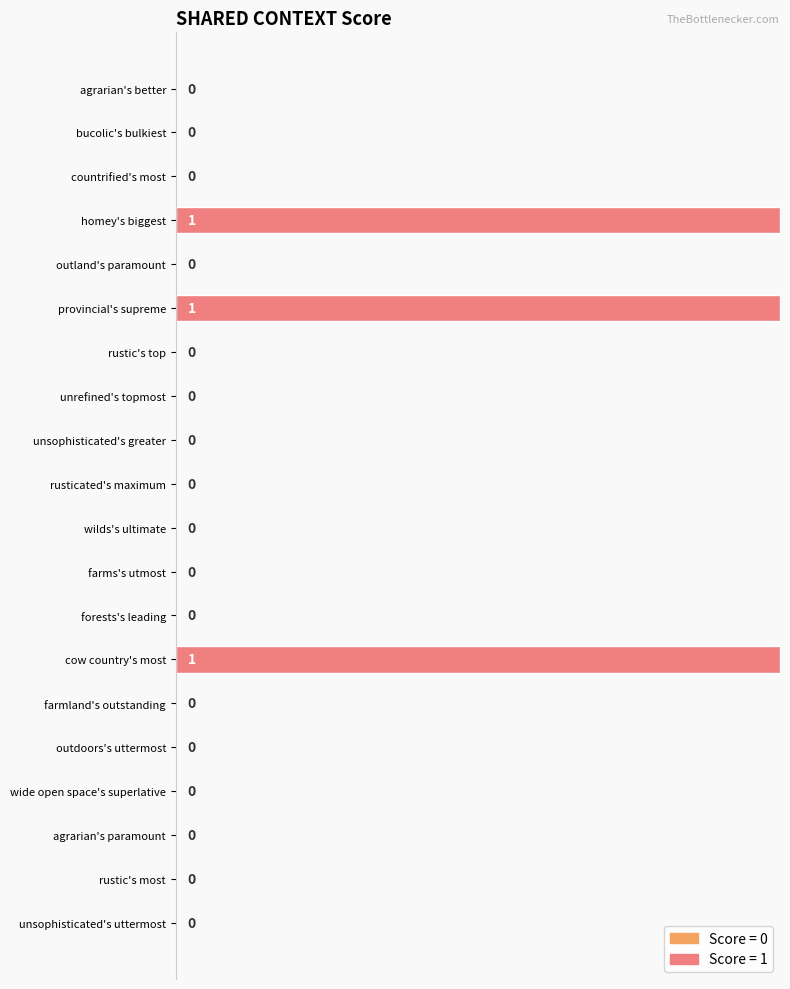

What is the sum of all values?

3